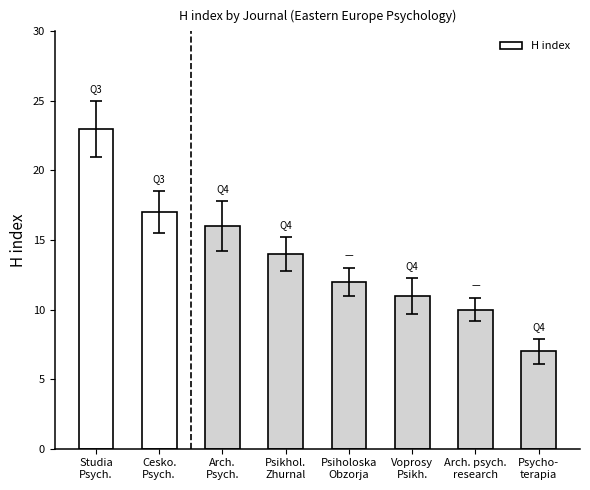

True or false: the data shows 21 at Psikhol.
Zhurnal.

False